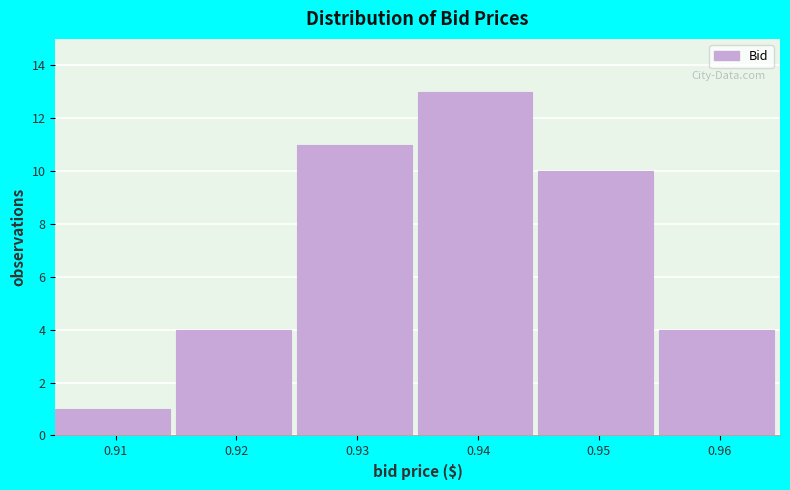

Reading left to right, list every bar in this chart as the range it spans on the x-axis followed by its height. The values are not printed on the chart, so give them approximately, as read against the axis.

0.905 to 0.915: 1
0.915 to 0.925: 4
0.925 to 0.935: 11
0.935 to 0.945: 13
0.945 to 0.955: 10
0.955 to 0.965: 4